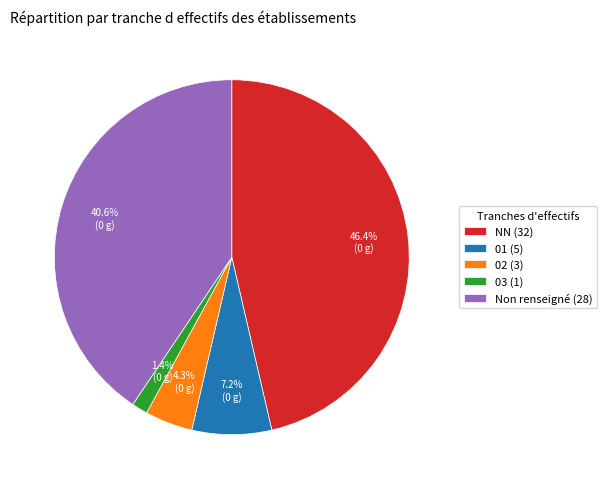

Is there any slice that represents more than half of the pie?

No